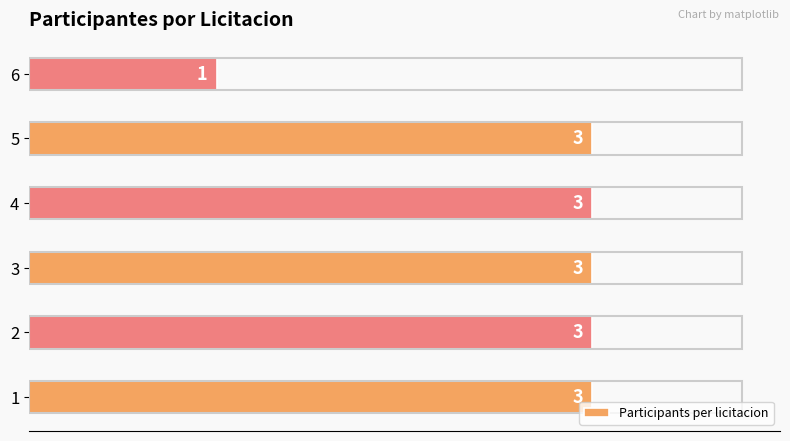

What is the average value?

3